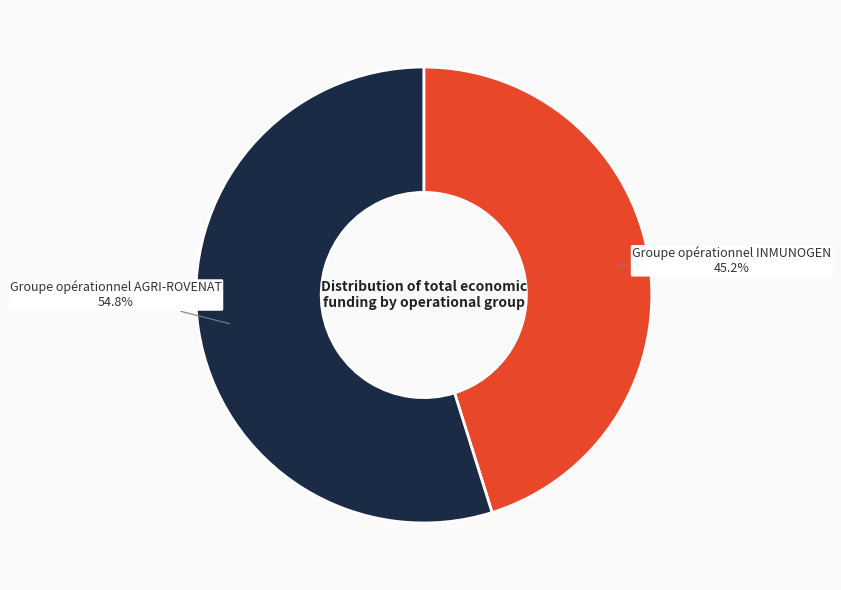

Is there any slice that represents more than half of the pie?

Yes